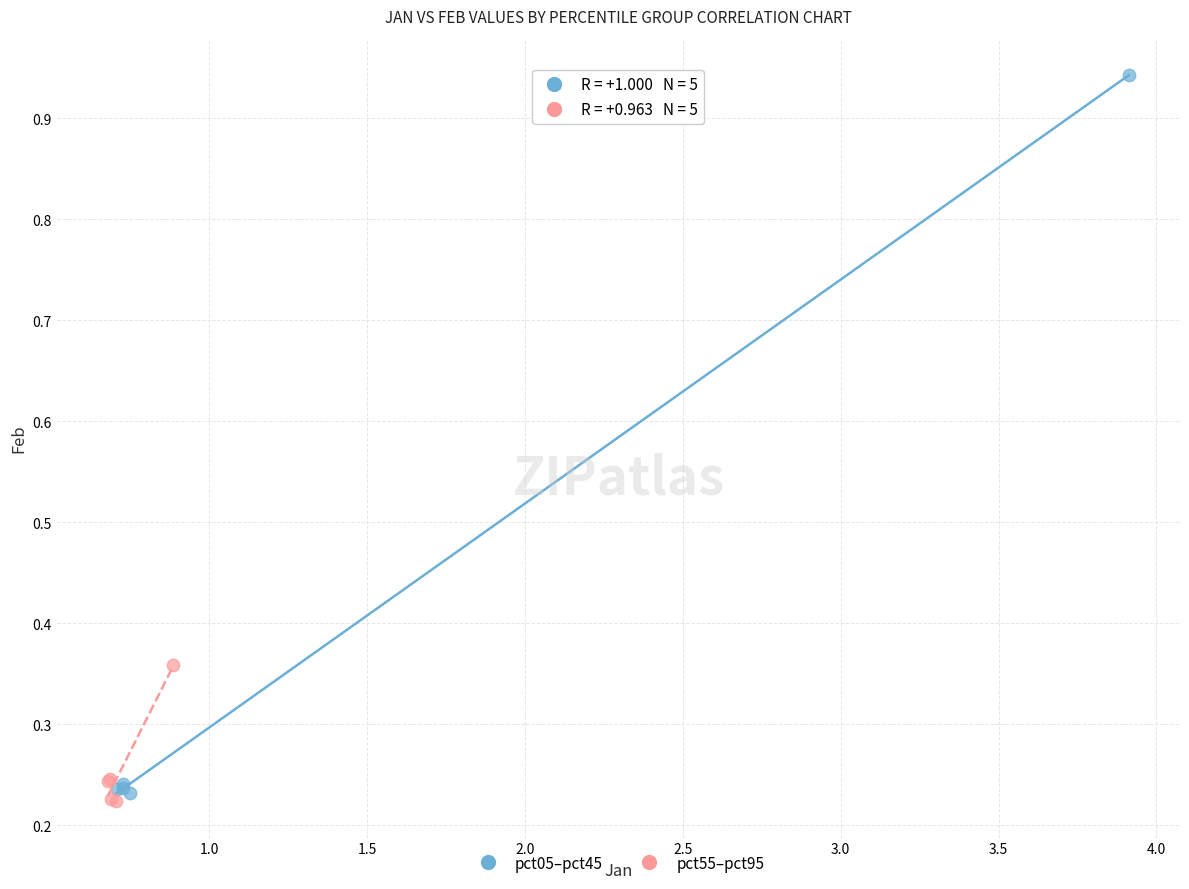

Which series reaches the maximum Y coordinate?

pct05–pct45